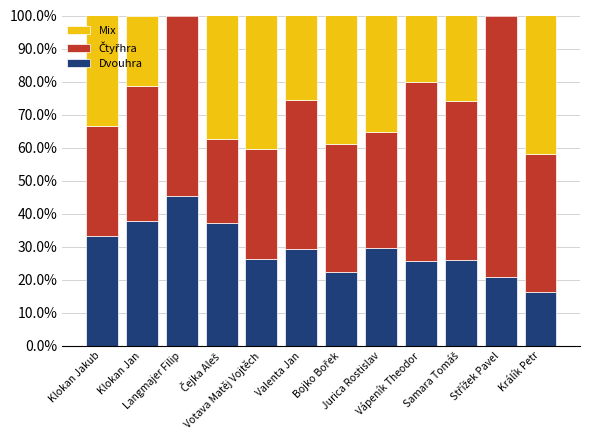

What is the approximate value of Dvouhra at Klokan Jakub?

33.3